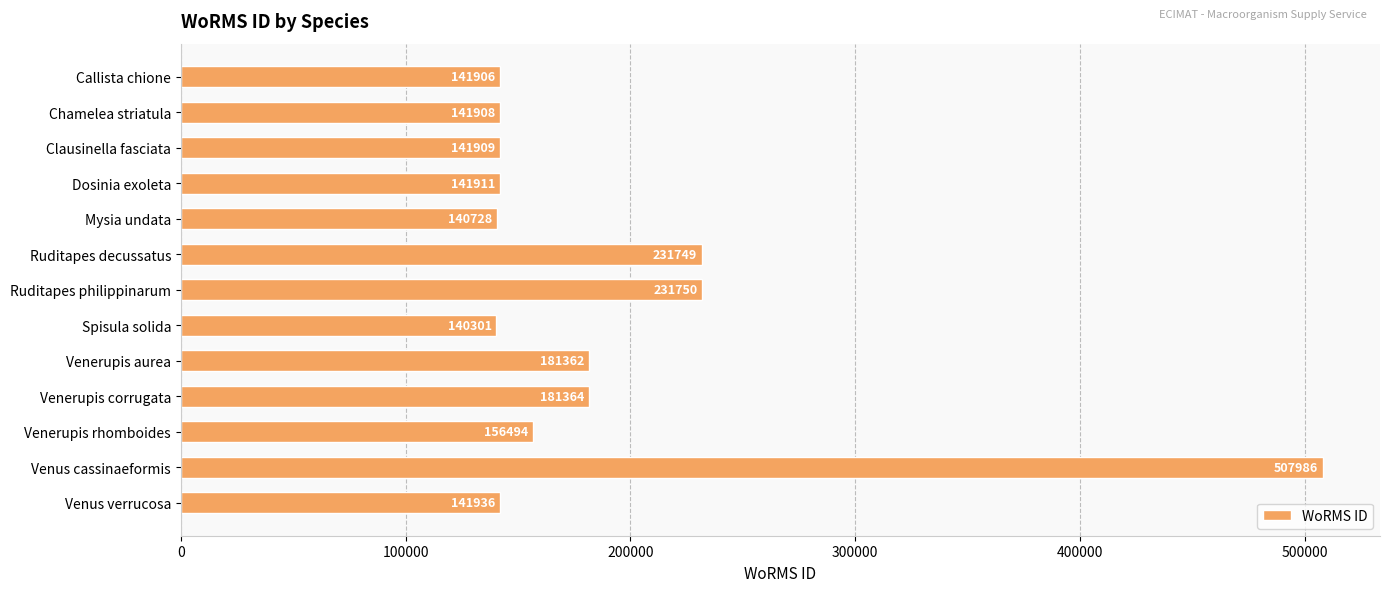

Is it true that the value at Spisula solida is 140301?

True